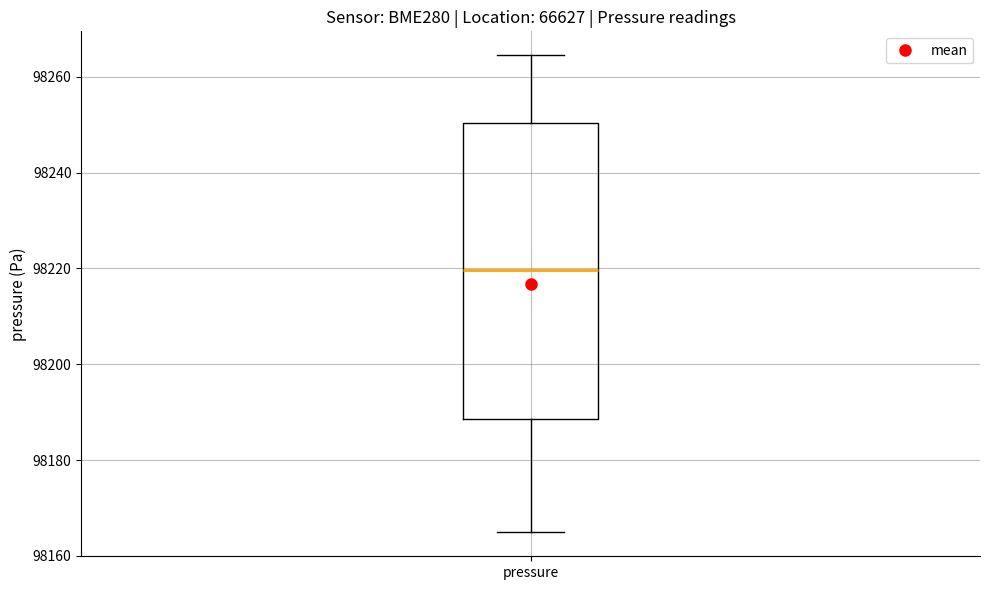

Read this box plot against the y-axis: the position of the median line, the range covered by the box, and the ends of both whiskers. The values are not printed on the chart, so give them approximately, as read against the axis.

median 98220, box 98188 to 98250, whiskers 98164 to 98264